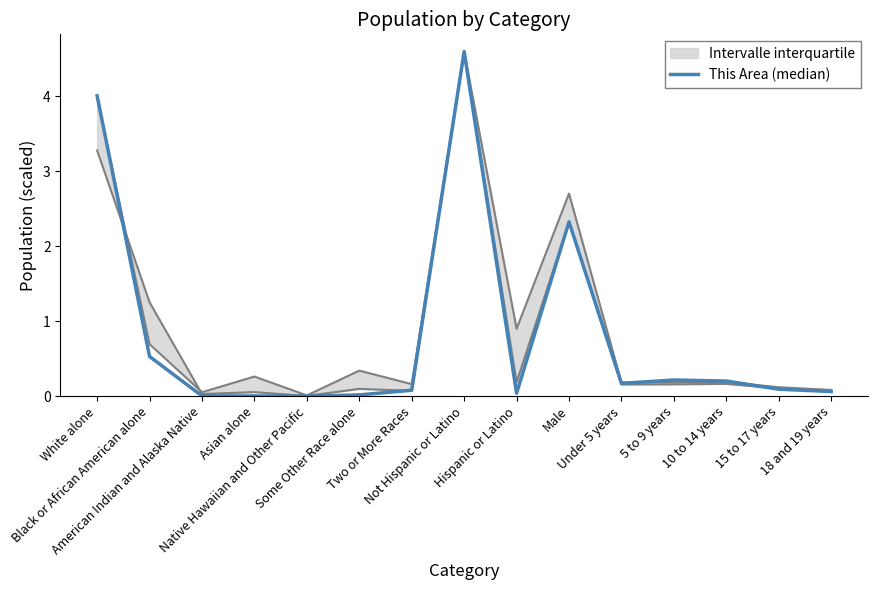

Which has a higher value, 10 to 14 years or Male?

Male